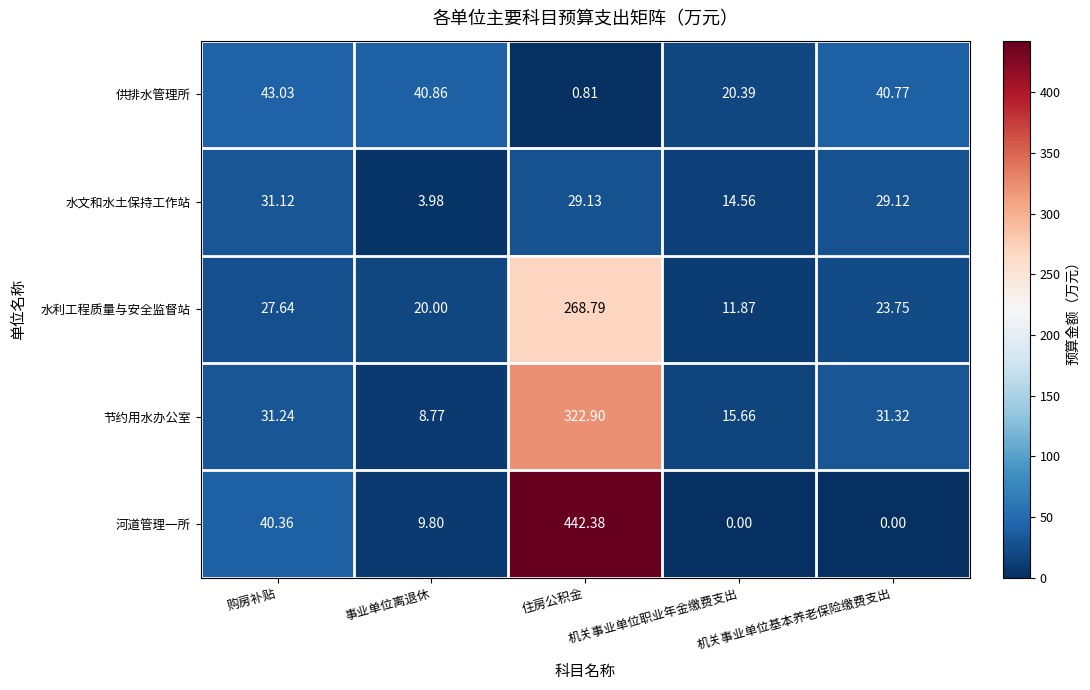

Rank the series at 购房补贴 from highest to lowest value.

供排水管理所, 河道管理一所, 节约用水办公室, 水文和水土保持工作站, 水利工程质量与安全监督站